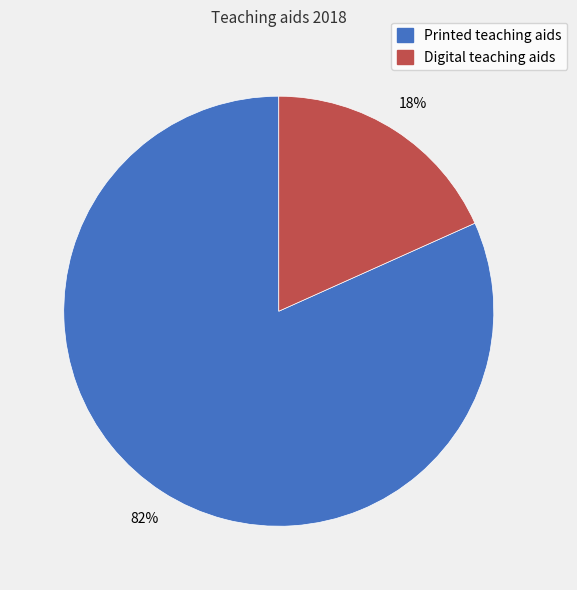

Which slice represents more than half of the pie?

Printed teaching aids